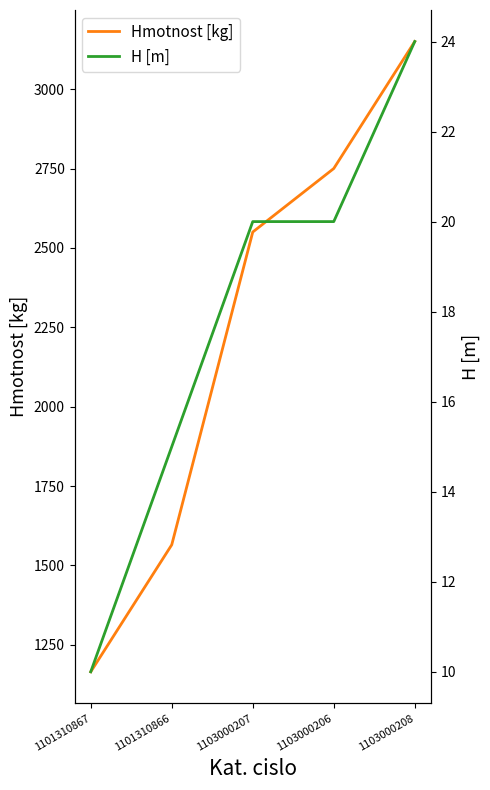

At which category is the sum across all series the highest?

1103000208